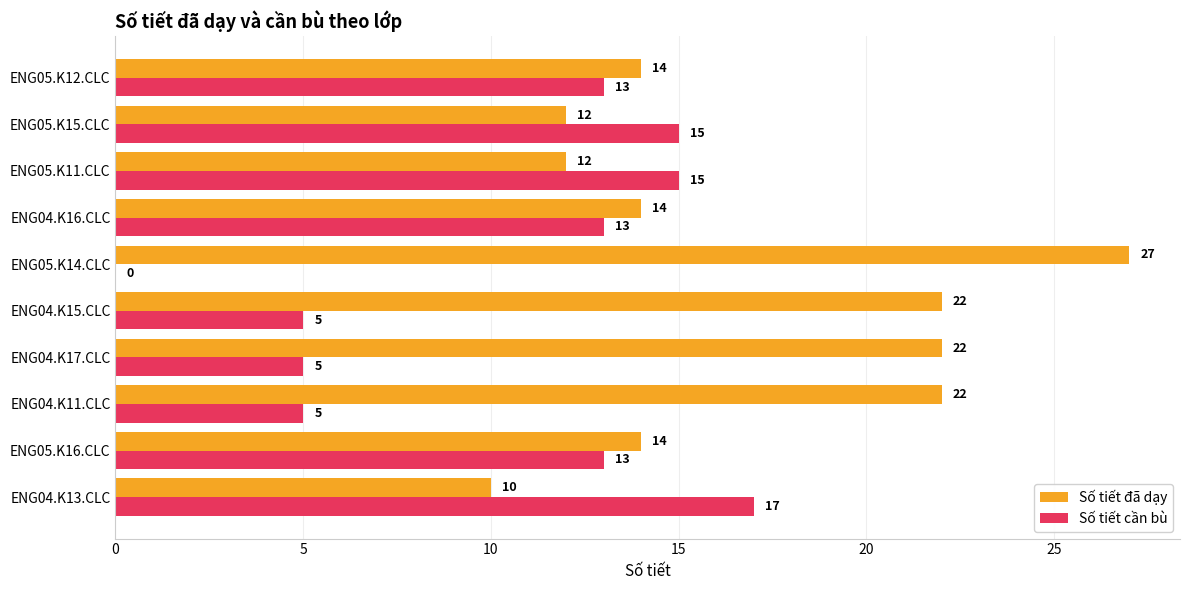

Is the value of Số tiết đã dạy at ENG05.K12.CLC greater than the value of Số tiết cần bù at ENG04.K16.CLC?

Yes